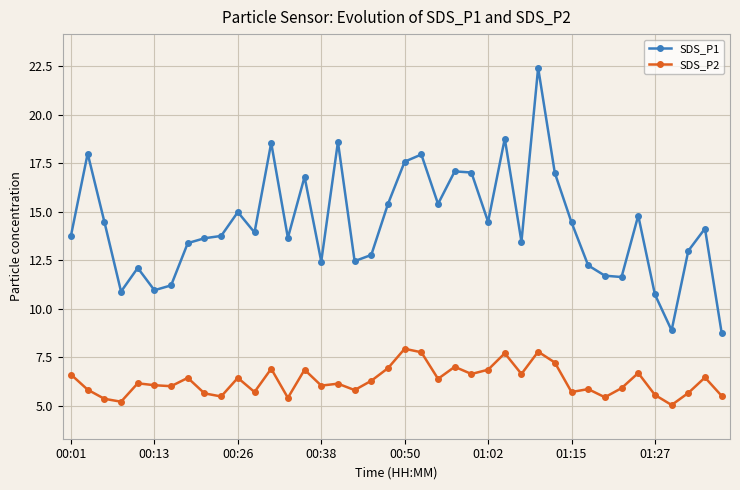

True or false: SDS_P1 and SDS_P2 intersect in this chart.

False